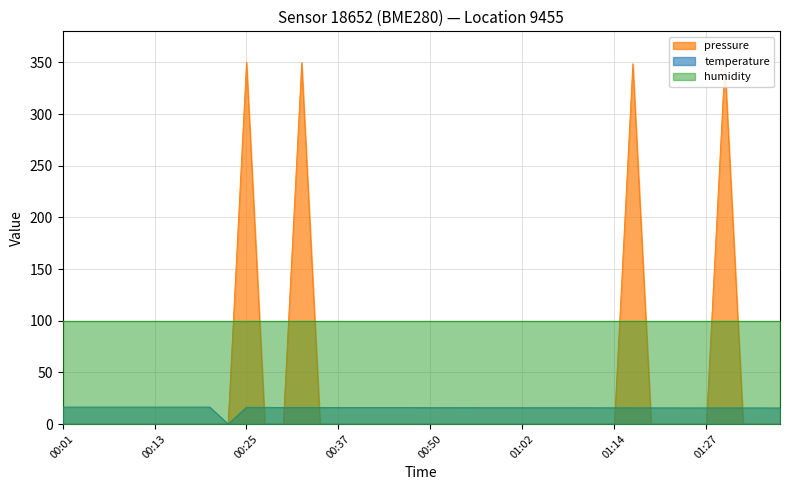

Which series has the largest range (max minus min)?

pressure